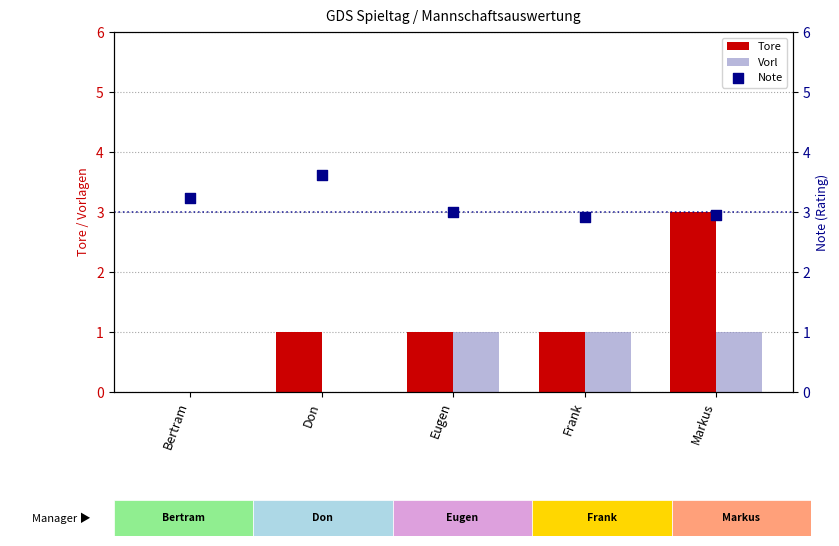

Which series has the largest total across all categories?

Note